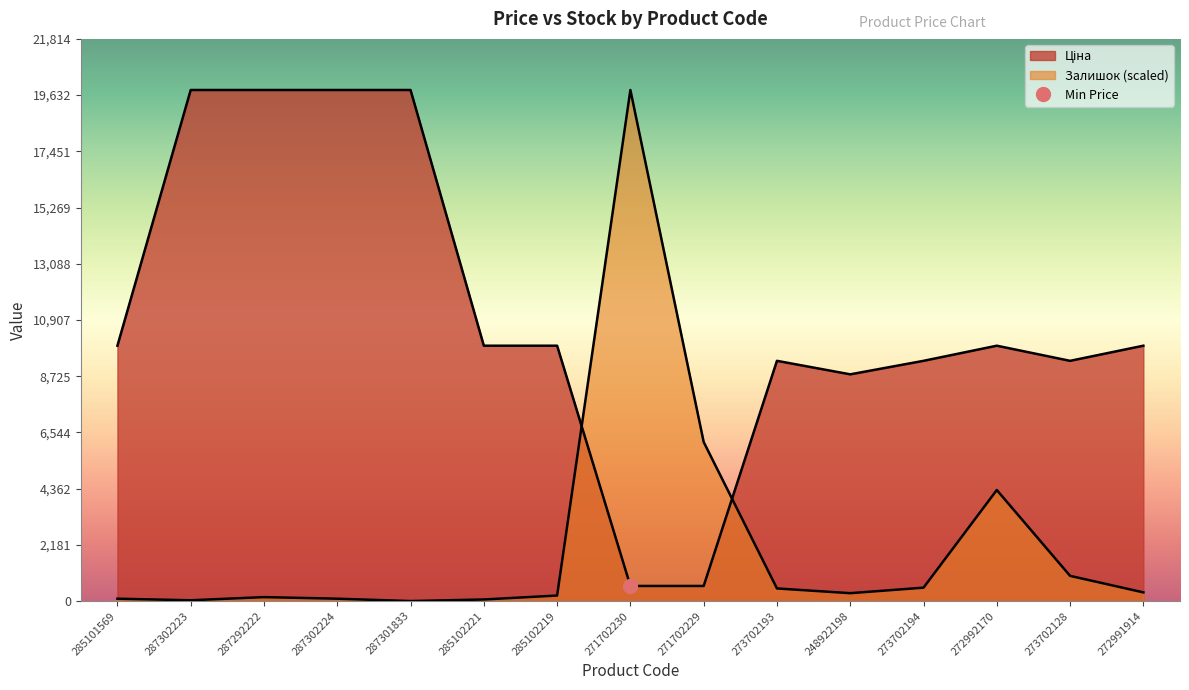

Which series has the largest total across all categories?

Ціна